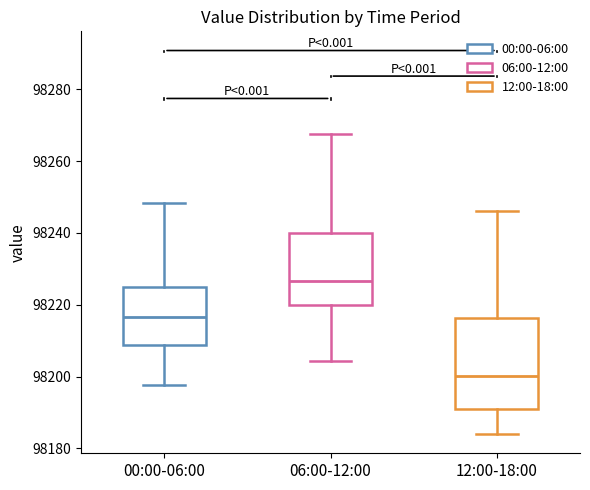

Which box's median line is the highest?

06:00-12:00